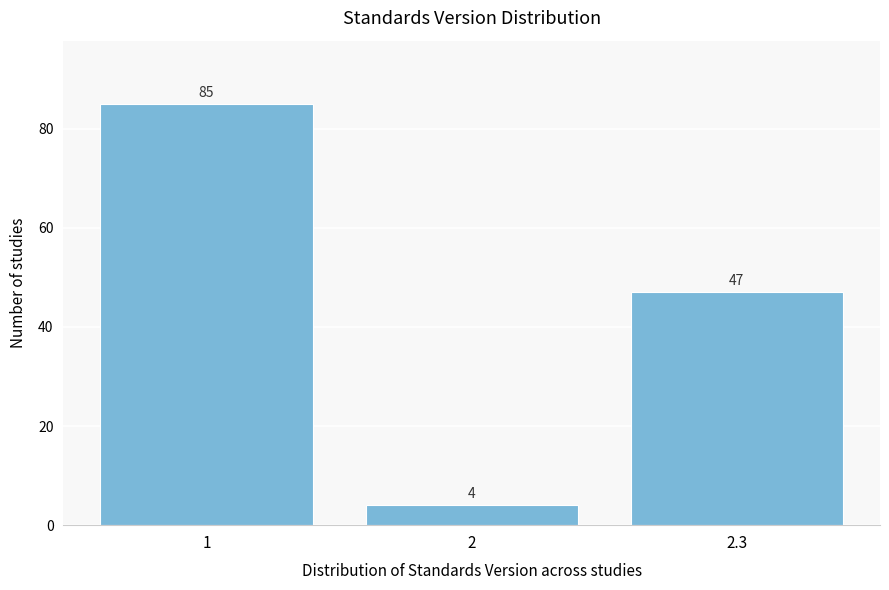

Reading left to right, transcribe all the data shown in this chart.

85	4	47